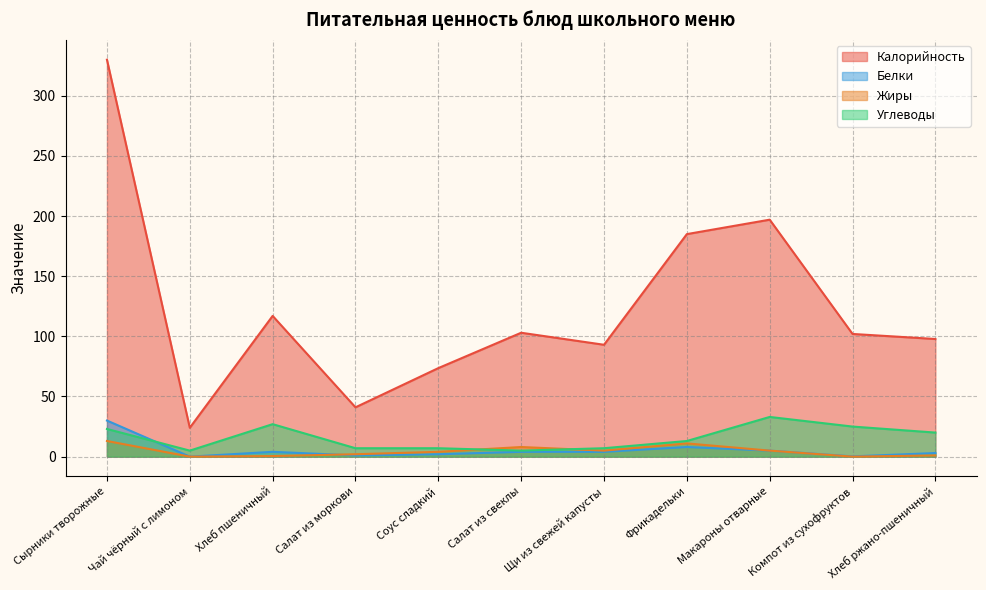

How many values in the Углеводы series exceed 13?

5